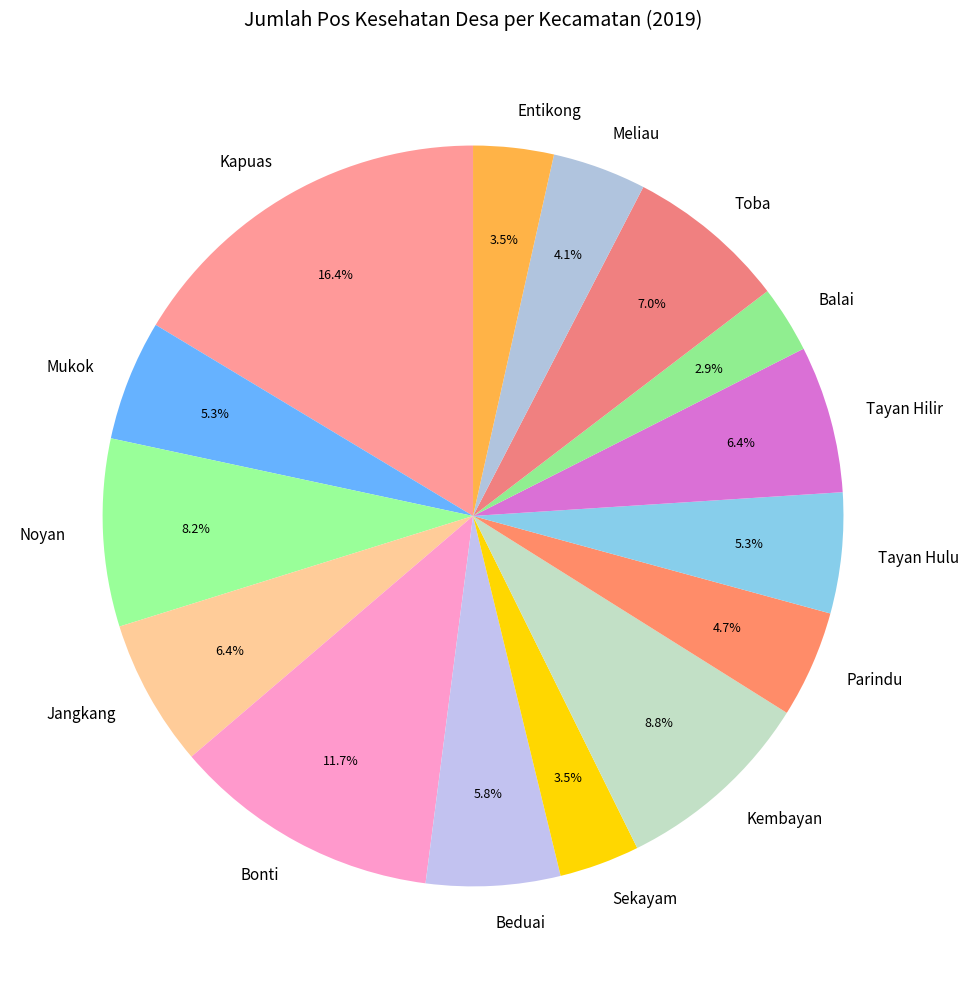

What is the ratio of the value at Tayan Hilir to the value at Jangkang?

1.0